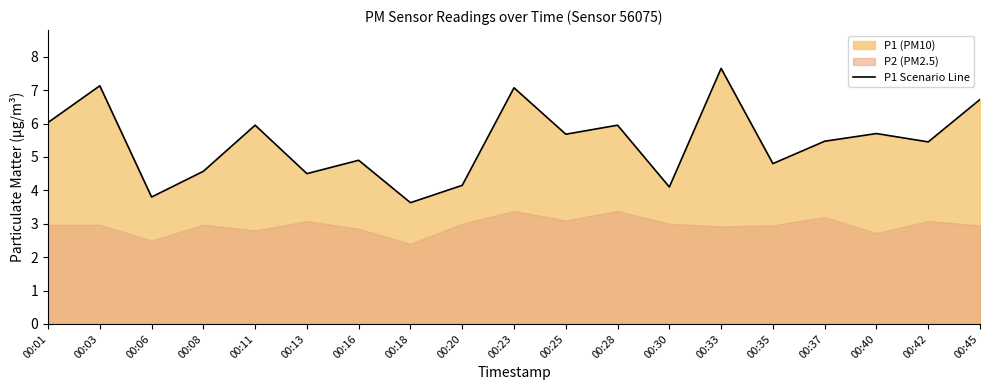

At which label is the value closest to 5?

00:16